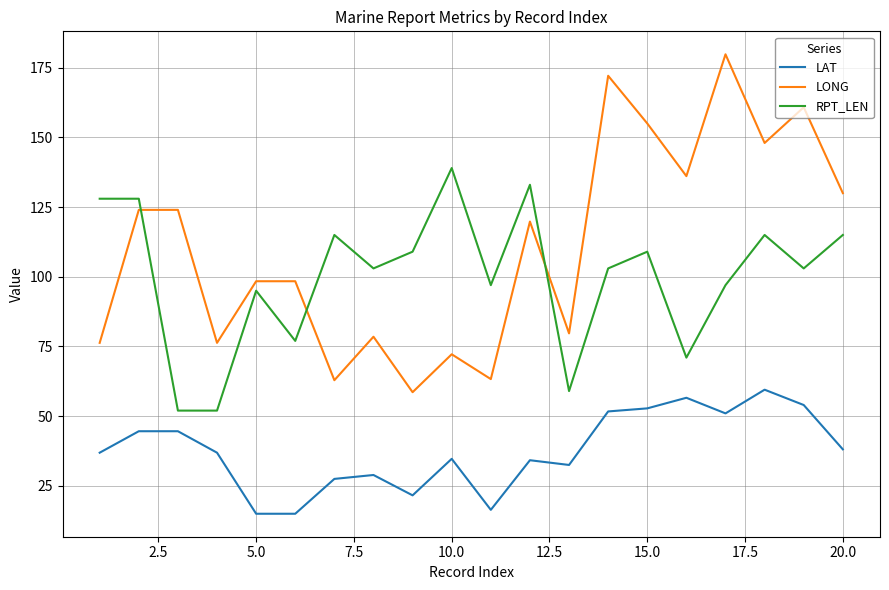

Rank the series by their maximum value, from lowest to highest.

LAT, RPT_LEN, LONG